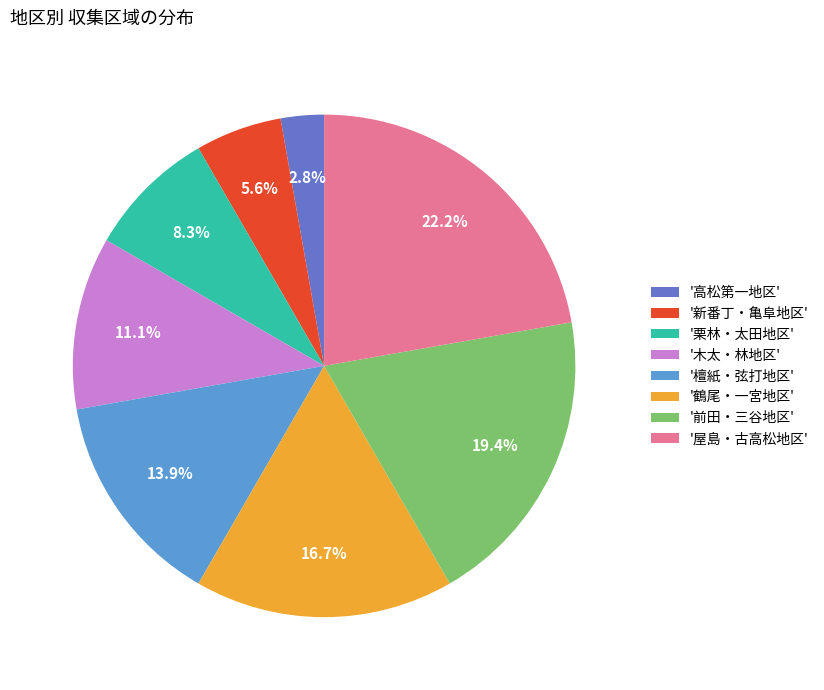

Rank the categories by value from lowest to highest.

'高松第一地区', '新番丁・亀阜地区', '栗林・太田地区', '木太・林地区', '檀紙・弦打地区', '鶴尾・一宮地区', '前田・三谷地区', '屋島・古高松地区'